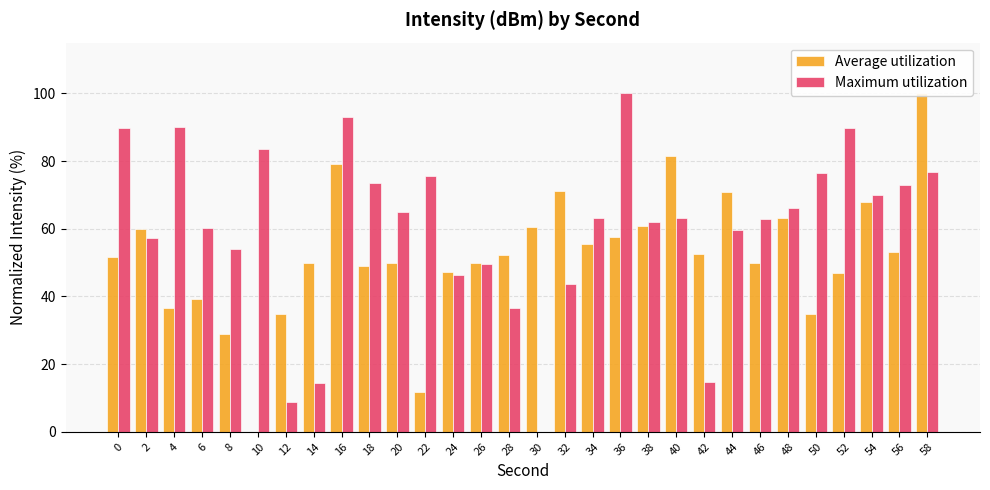

What is the difference between the maximum and second lowest values in the Average utilization series?

88.4